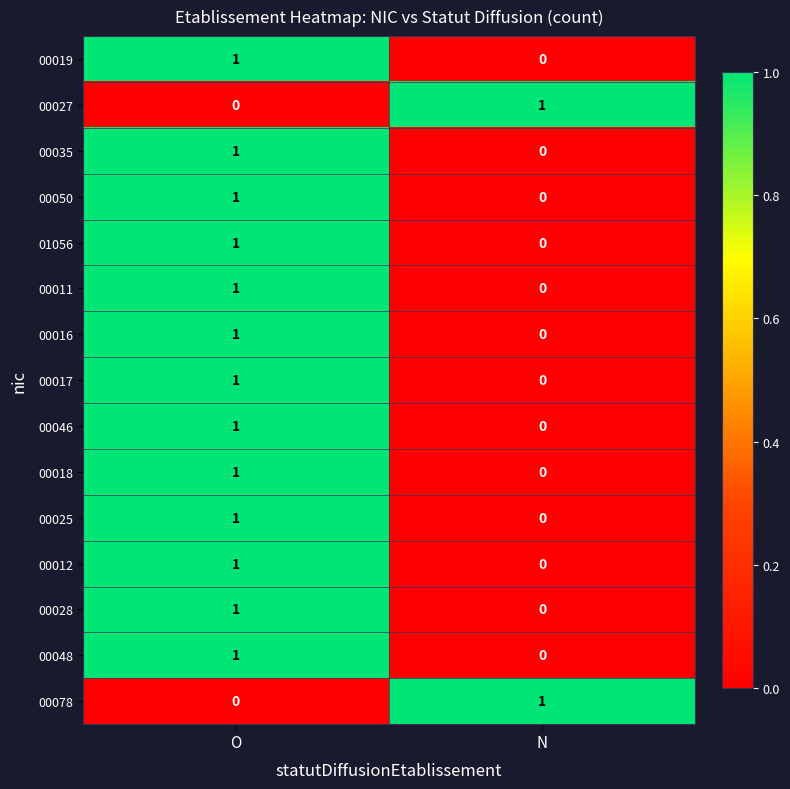

At which label does 00018 reach its peak?

O